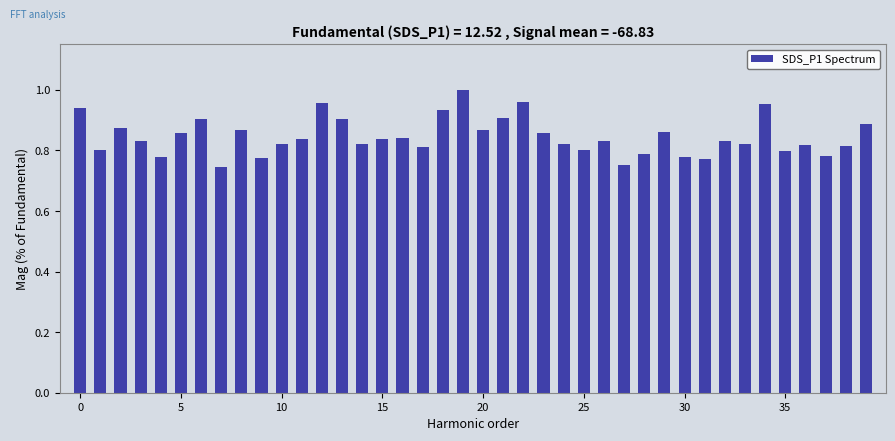

What is the sum of all values?

33.8